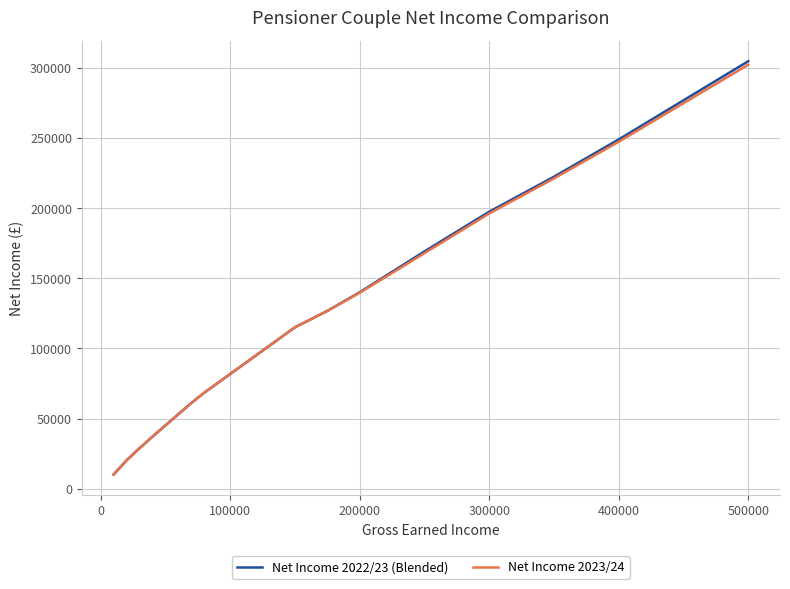

What is the minimum value shown in the chart?

10000.0